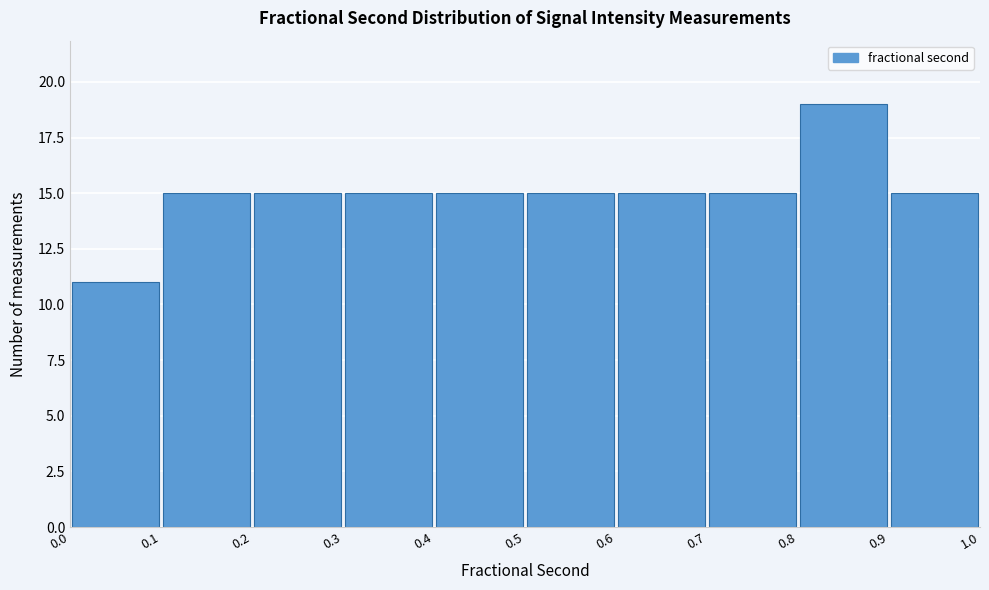

What is the height of the bar covering 0.2 to 0.3 on the x-axis? The values are not printed on the chart, so give them approximately, as read against the axis.

15